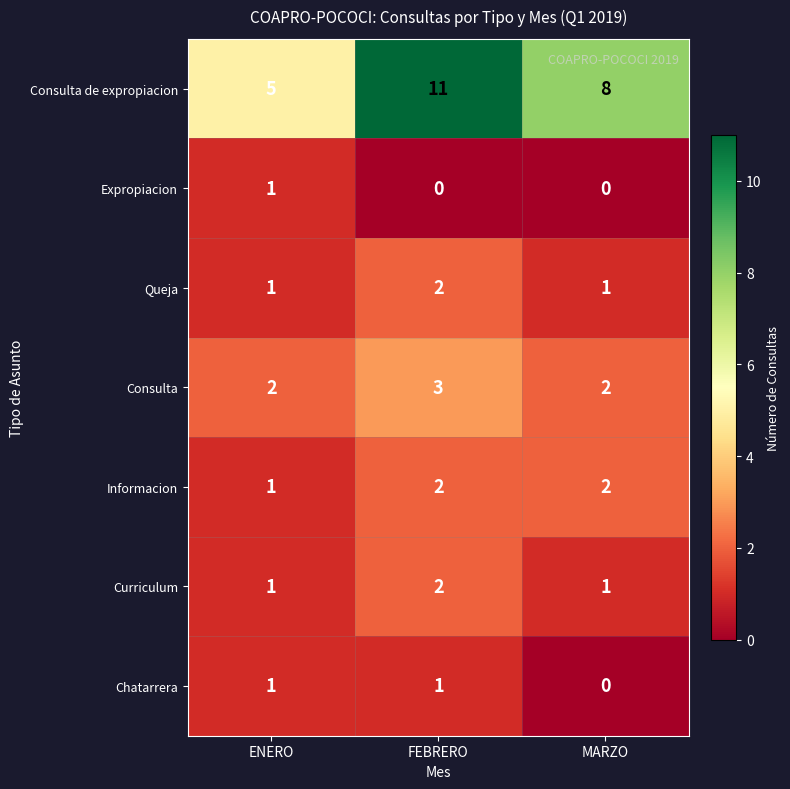

Reading right to left, list all the values displayed in this chart.

Consulta de expropiacion: MARZO=8	FEBRERO=11	ENERO=5
Expropiacion: MARZO=0	FEBRERO=0	ENERO=1
Queja: MARZO=1	FEBRERO=2	ENERO=1
Consulta: MARZO=2	FEBRERO=3	ENERO=2
Informacion: MARZO=2	FEBRERO=2	ENERO=1
Curriculum: MARZO=1	FEBRERO=2	ENERO=1
Chatarrera: MARZO=0	FEBRERO=1	ENERO=1